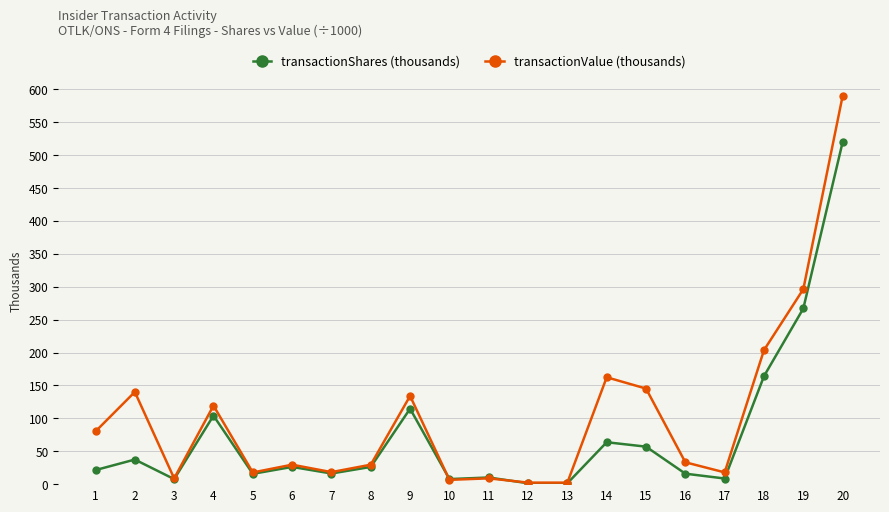

What is the total value across all series at 3?

16.4